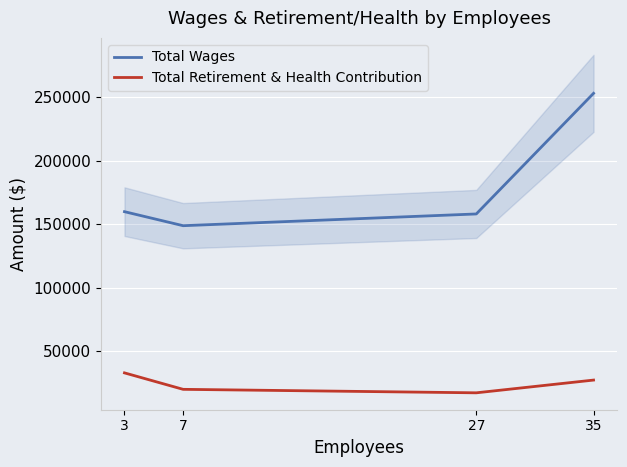

Which series changed the most between 3 and 7?

Total Retirement & Health Contribution